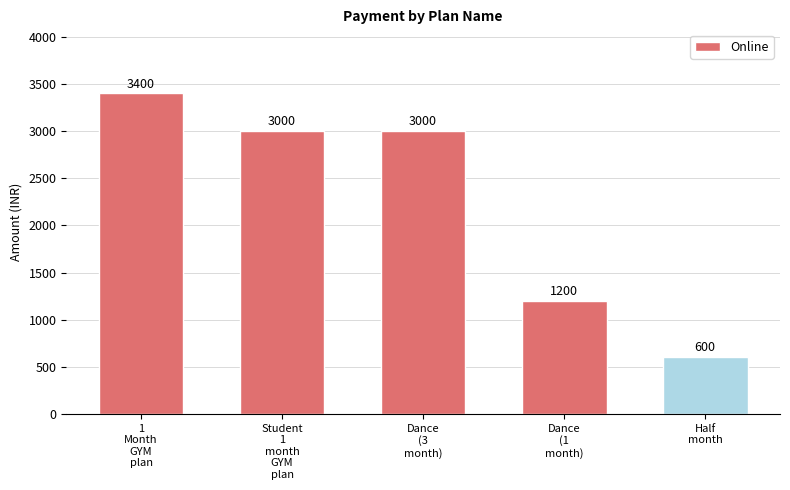

The value at Half
month is 397. True or false?

False